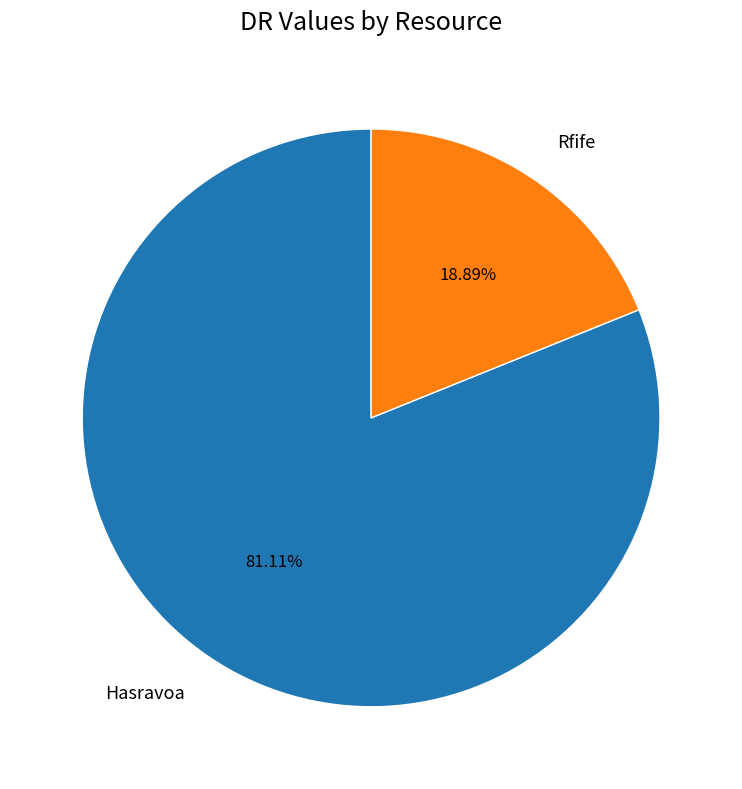

To the nearest percent, what is the average slice percentage?

50%